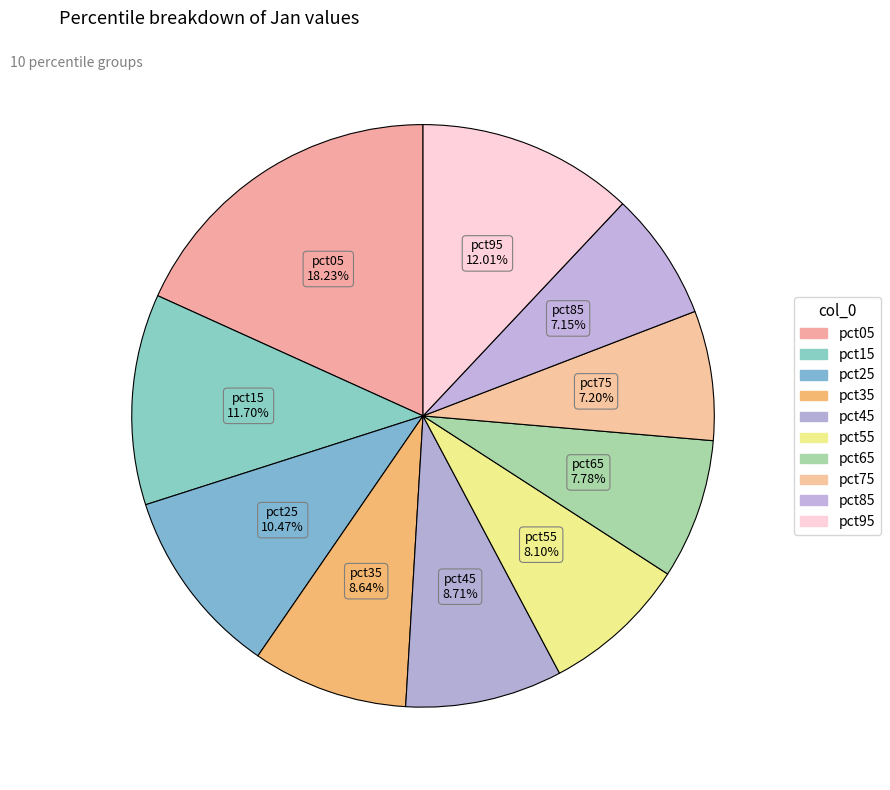

Does any single category account for the majority?

No